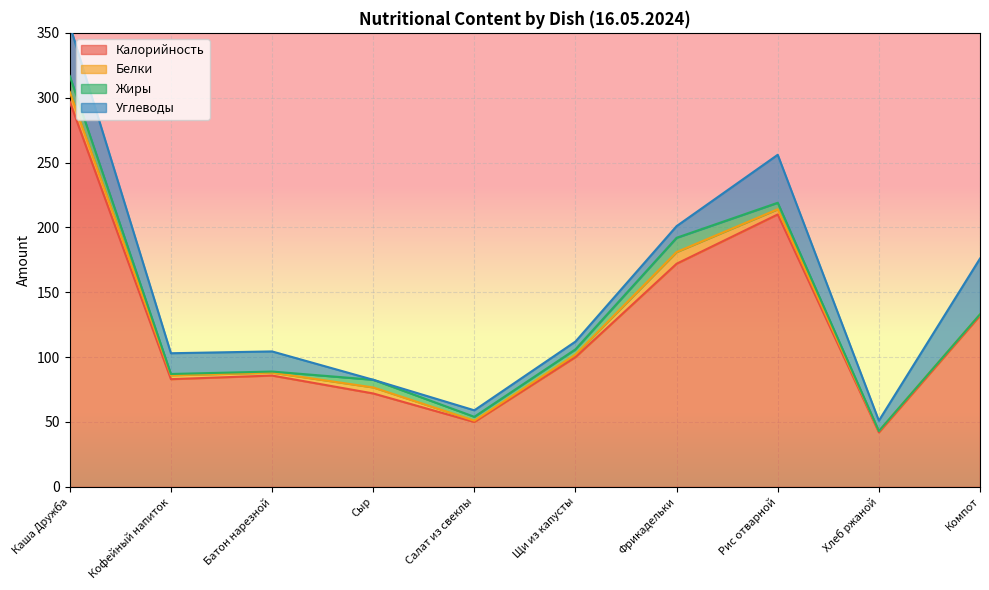

What is the difference between the maximum and minimum values in the Жиры series?

12.2